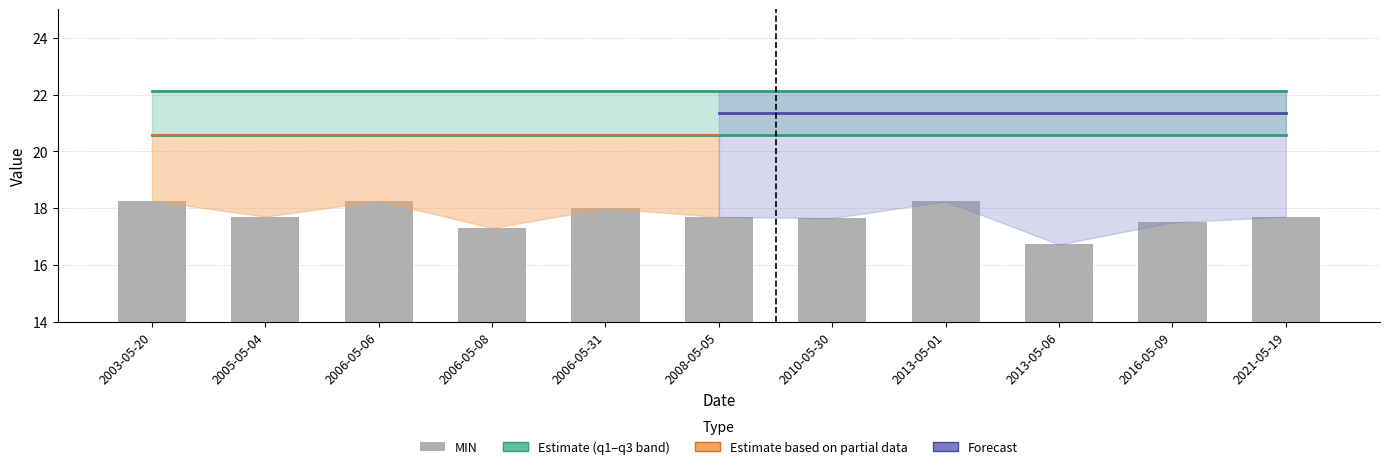

Reading right to left, list all the values displayed in this chart.

q1: 20.6	20.6	20.6	20.6	20.6	20.6	20.6	20.6	20.6	20.6	20.6
q3: 22.1	22.1	22.1	22.1	22.1	22.1	22.1	22.1	22.1	22.1	22.1
MIN: 17.7	17.5	16.7	18.2	17.6	17.7	18.0	17.3	18.3	17.7	18.3